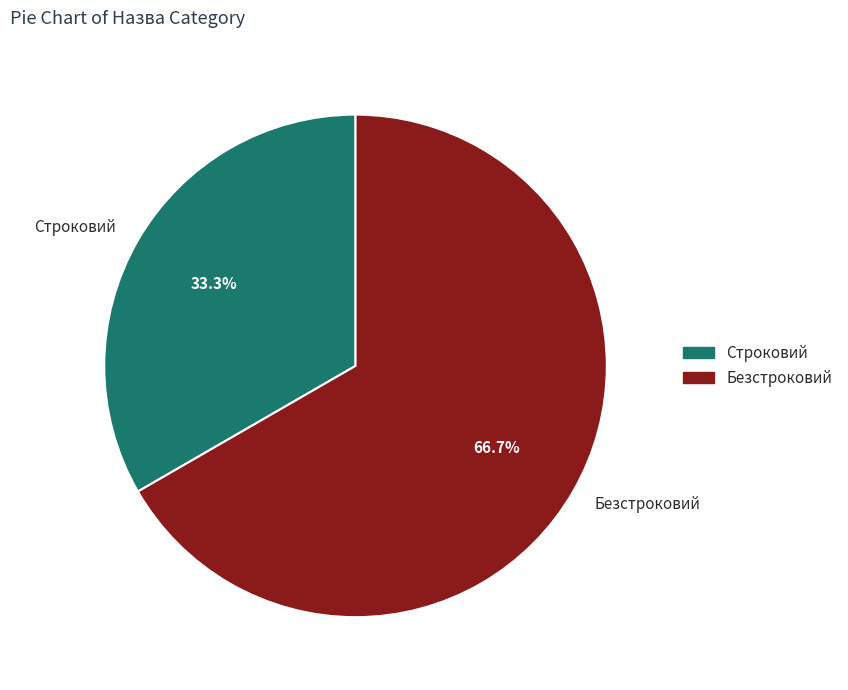

To the nearest percent, what is the difference between the largest and smallest slice percentages?

33%